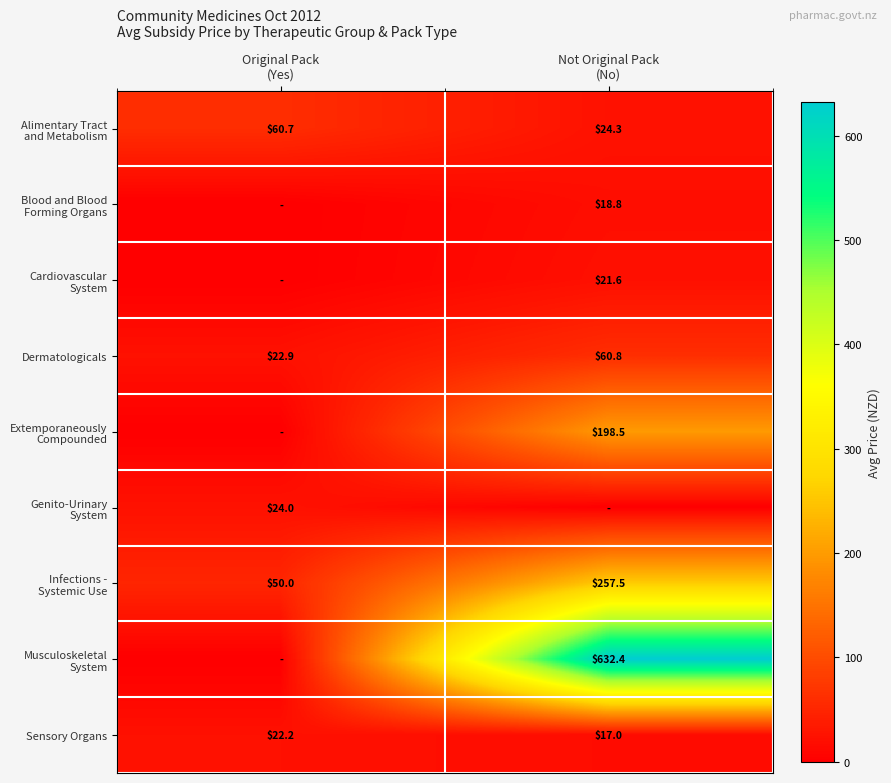

What is the difference between the maximum and minimum values in the Sensory Organs series?

5.2